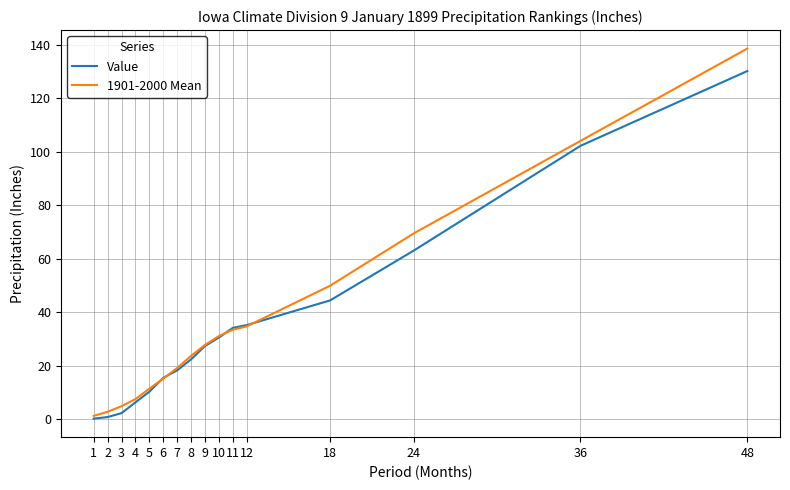

Where is Value nearest to the value 65?

24